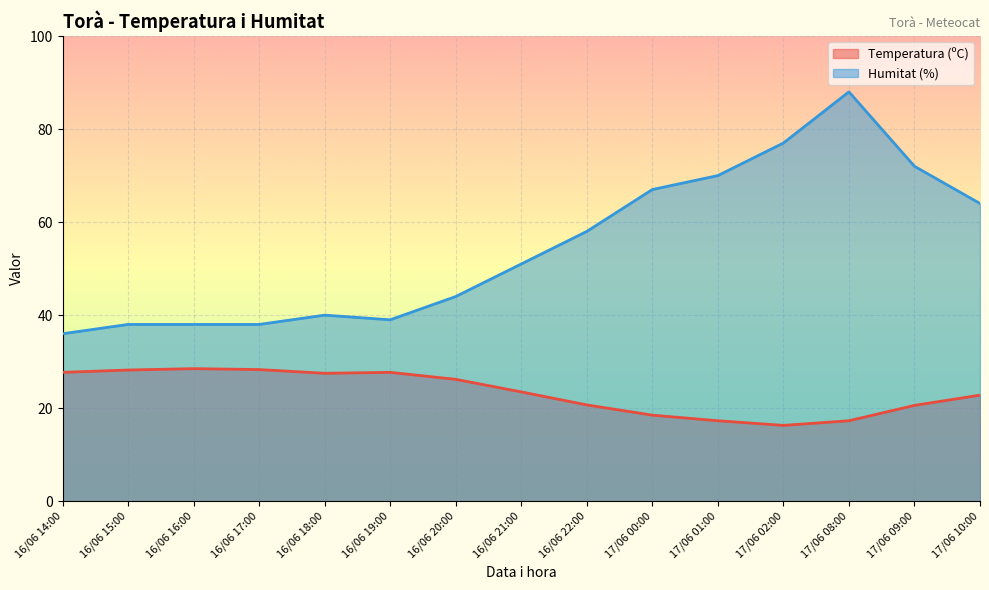

What value does the Humitat (%) series have at 17/06 10:00?

64.0